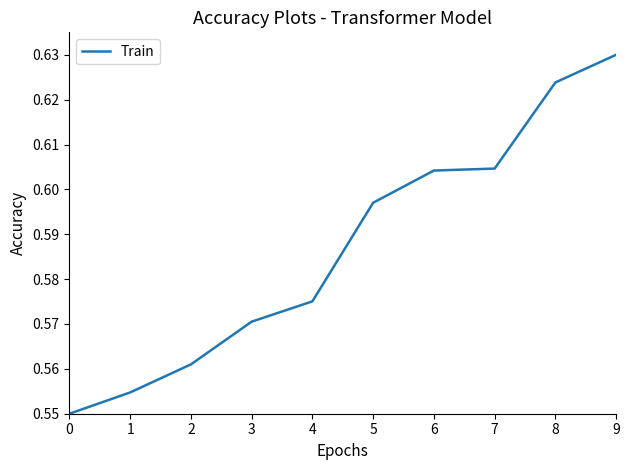

Which category has the highest value across all series?

9